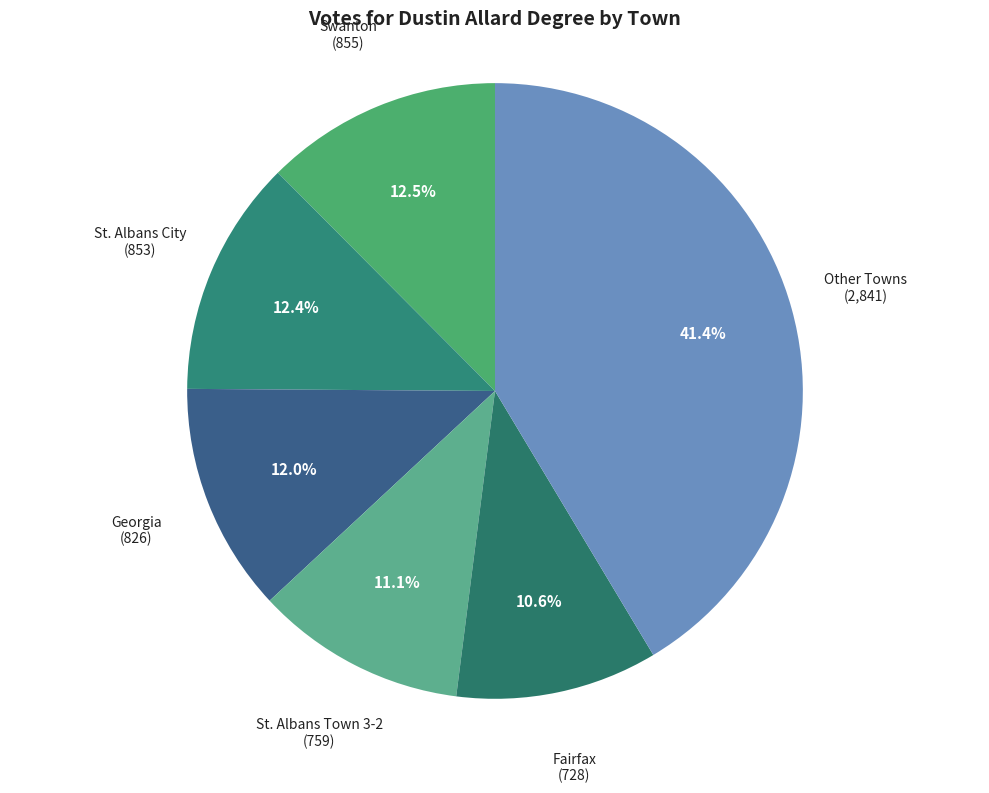

How many segments does this pie chart have?

6